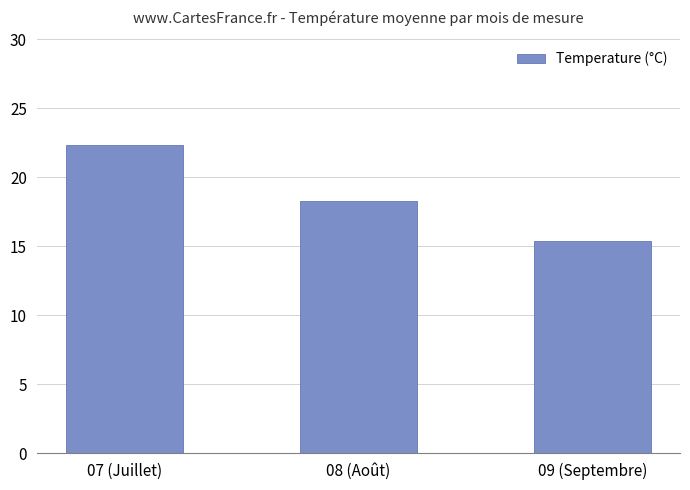

Rank the categories by value from lowest to highest.

09 (Septembre), 08 (Août), 07 (Juillet)